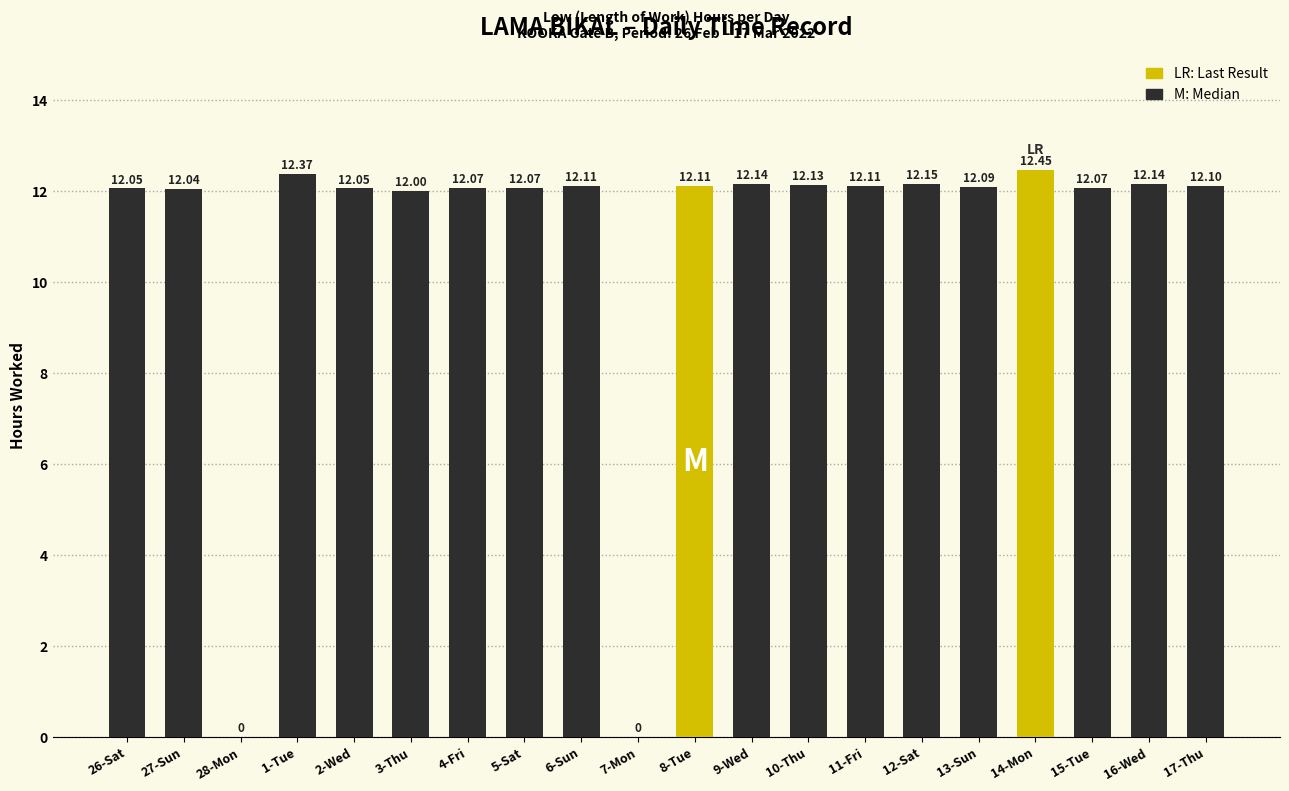

What is the sum of the values at 10-Thu and 15-Tue?

24.2